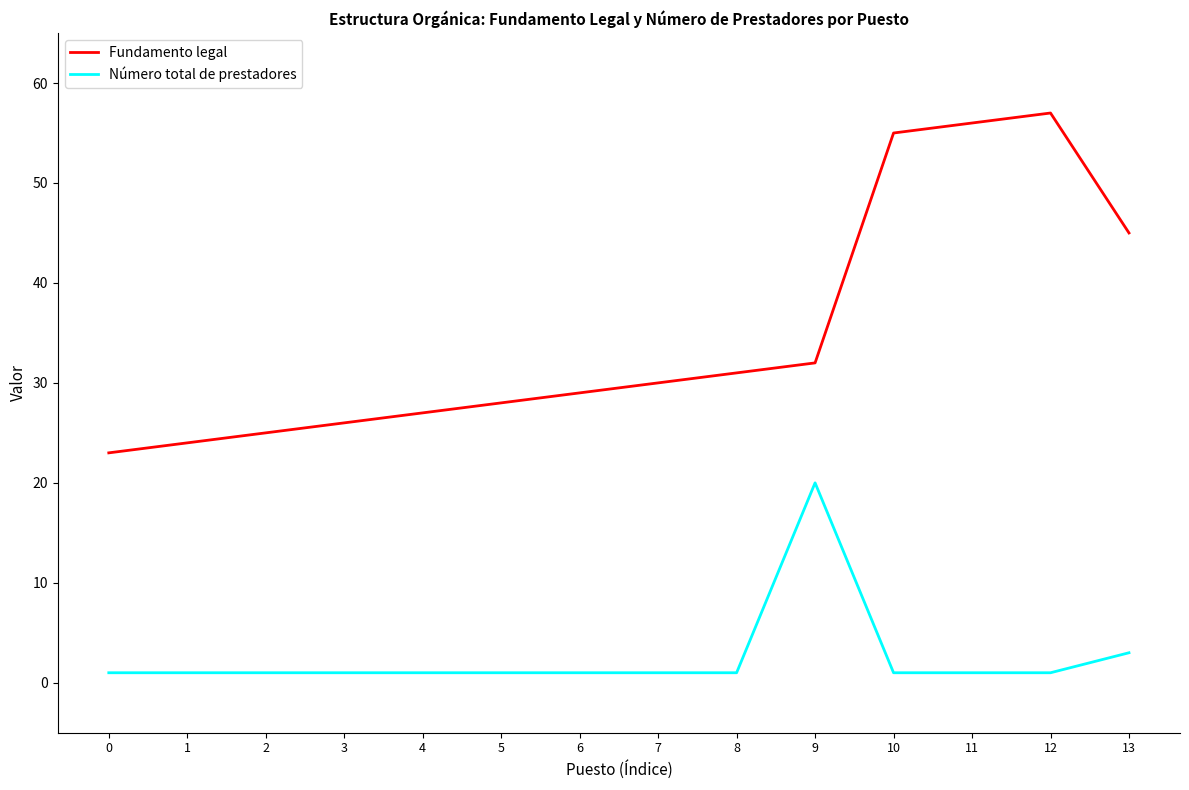

In Fundamento legal, how many points are higher than both neighbors (excluding endpoints)?

1